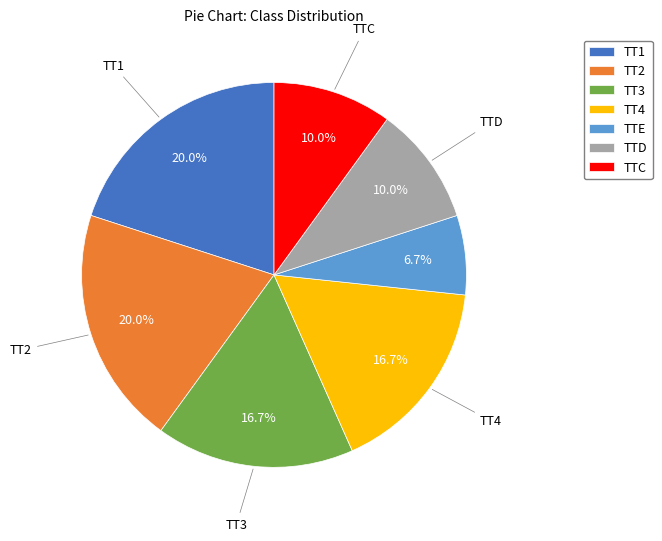

Is there any slice that represents more than half of the pie?

No